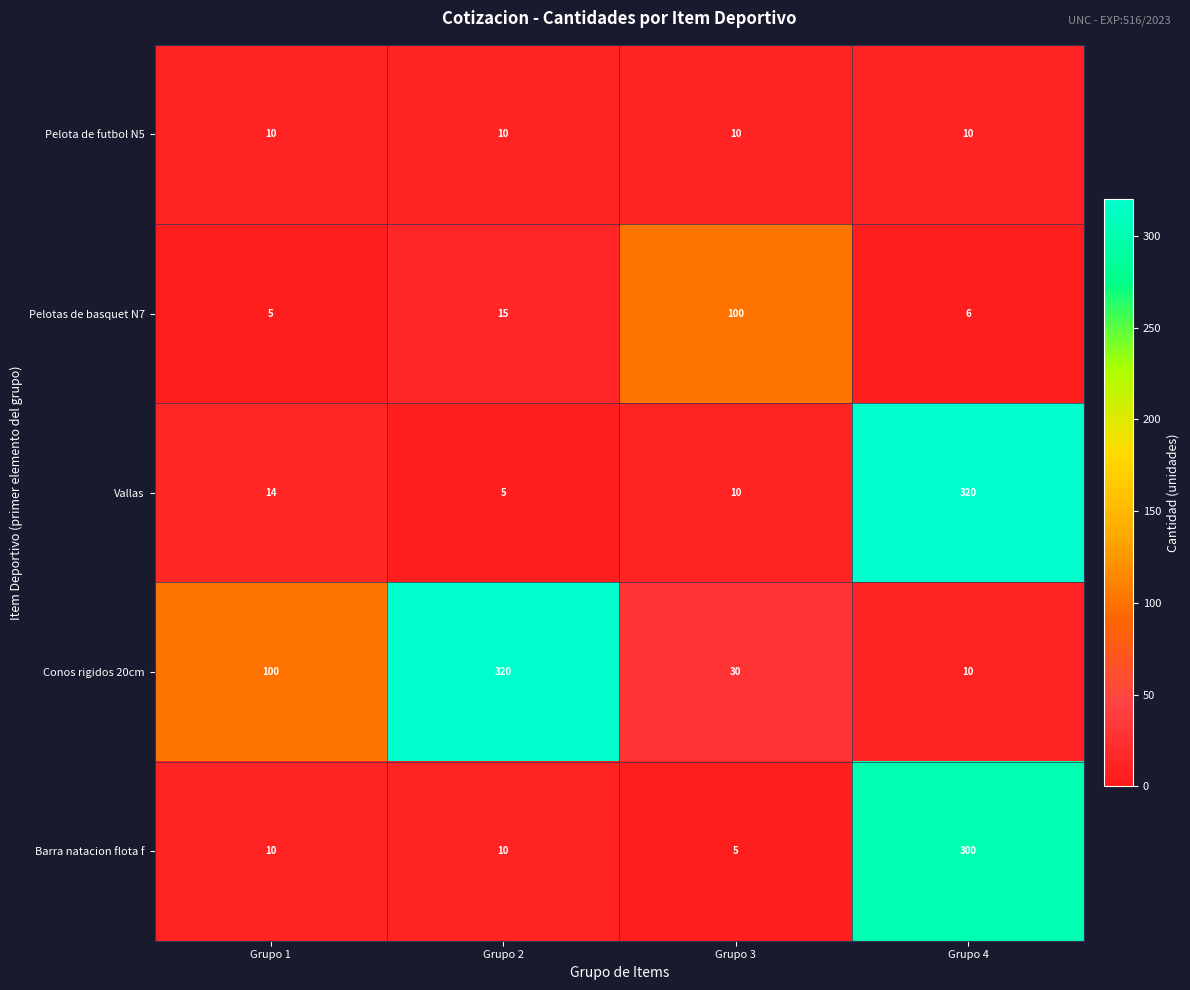

What is the smallest value displayed?

5